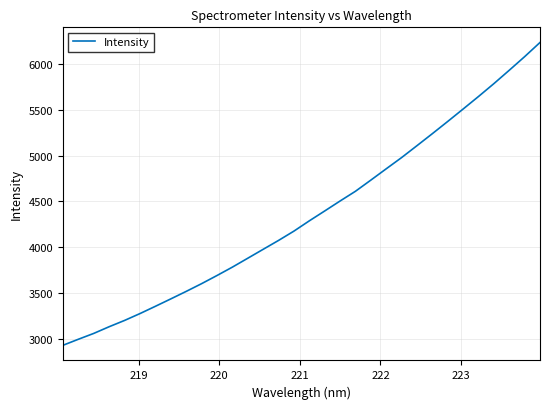

What is the greatest value displayed?

6234.9